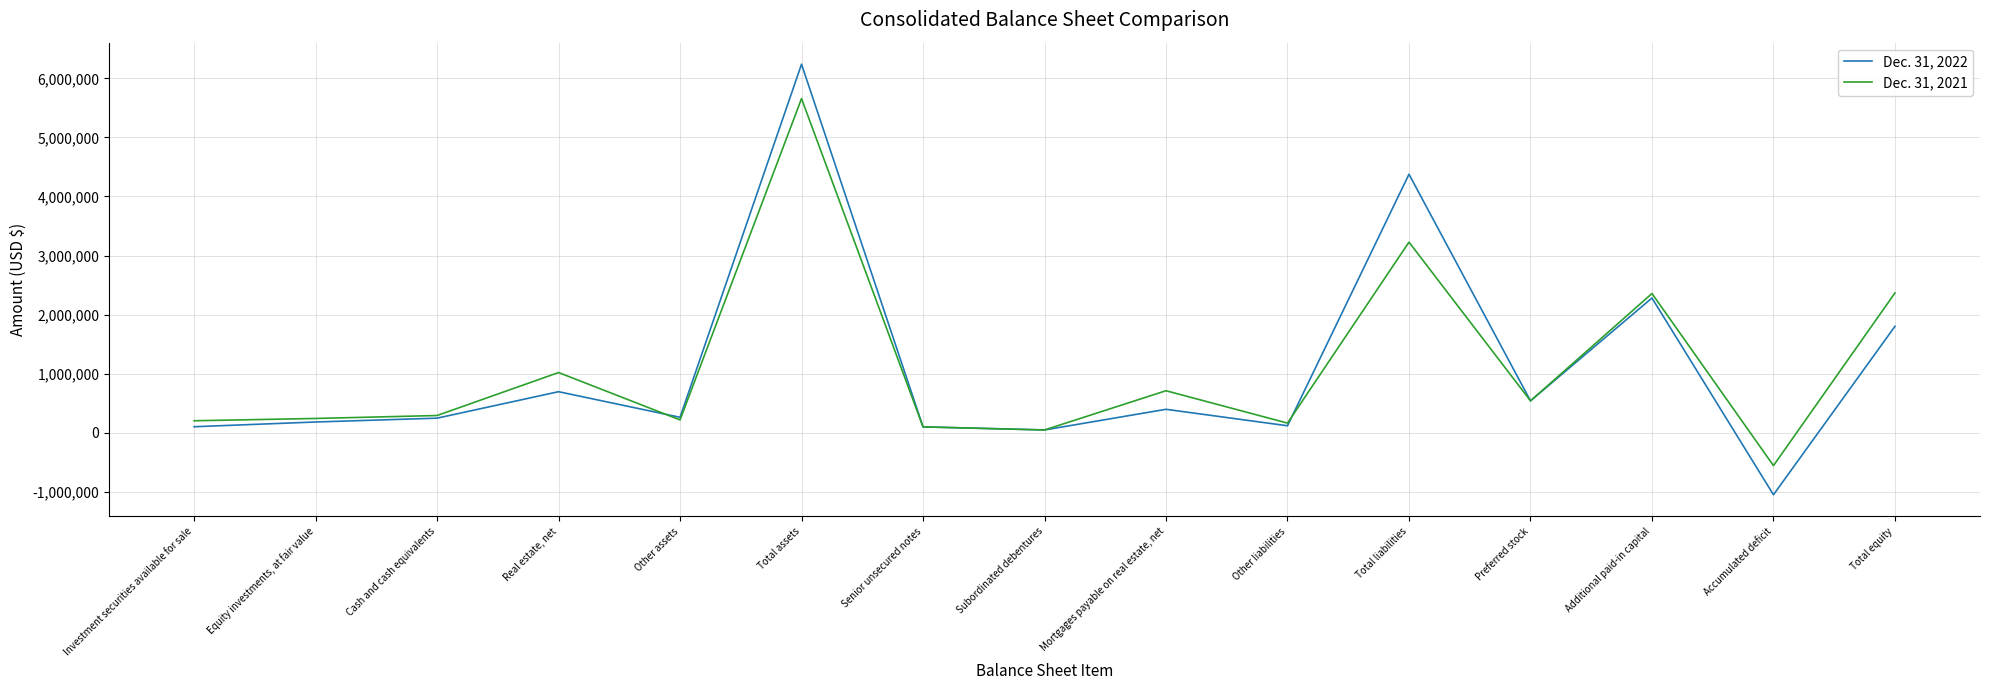

True or false: Dec. 31, 2021 has more than 2 points higher than both neighbors.

True